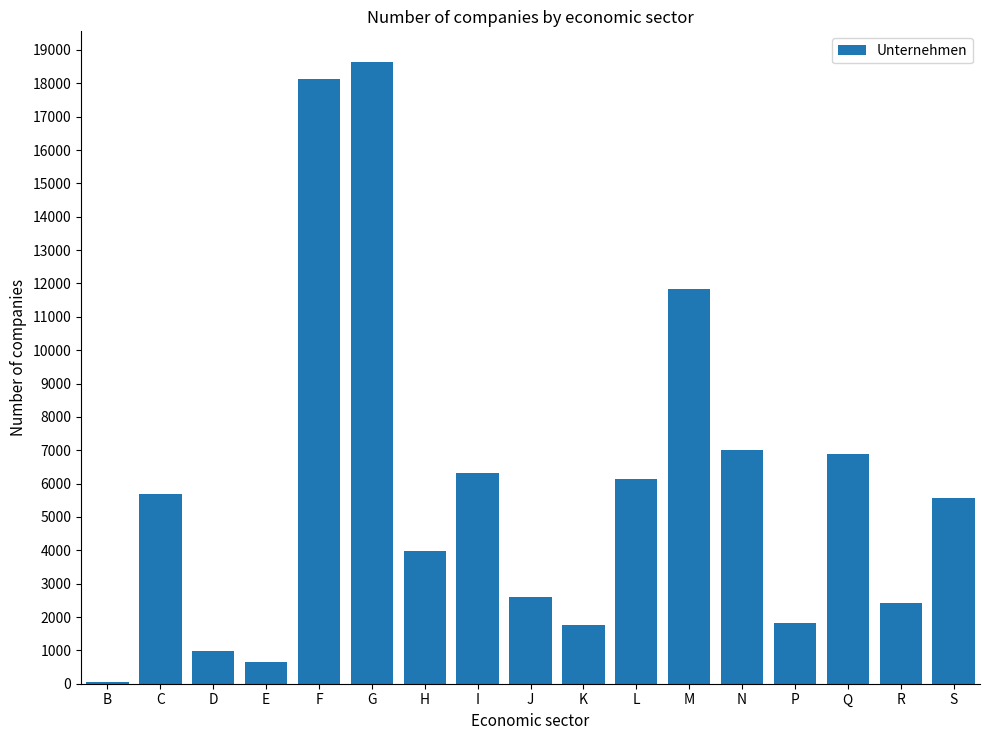

True or false: the data shows 1824 at P.

True